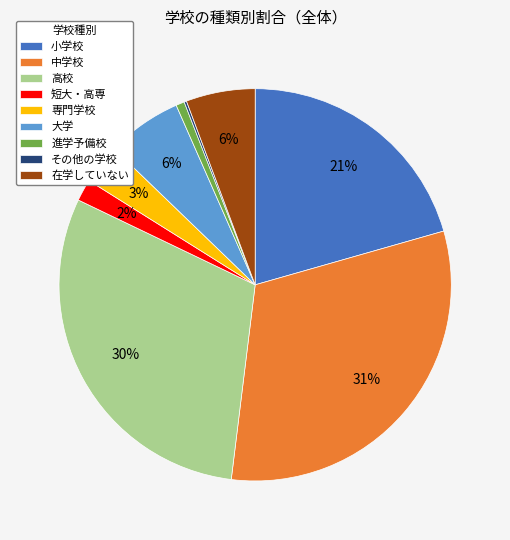

Is the sum of 短大・高専 and 中学校 greater than half?

No